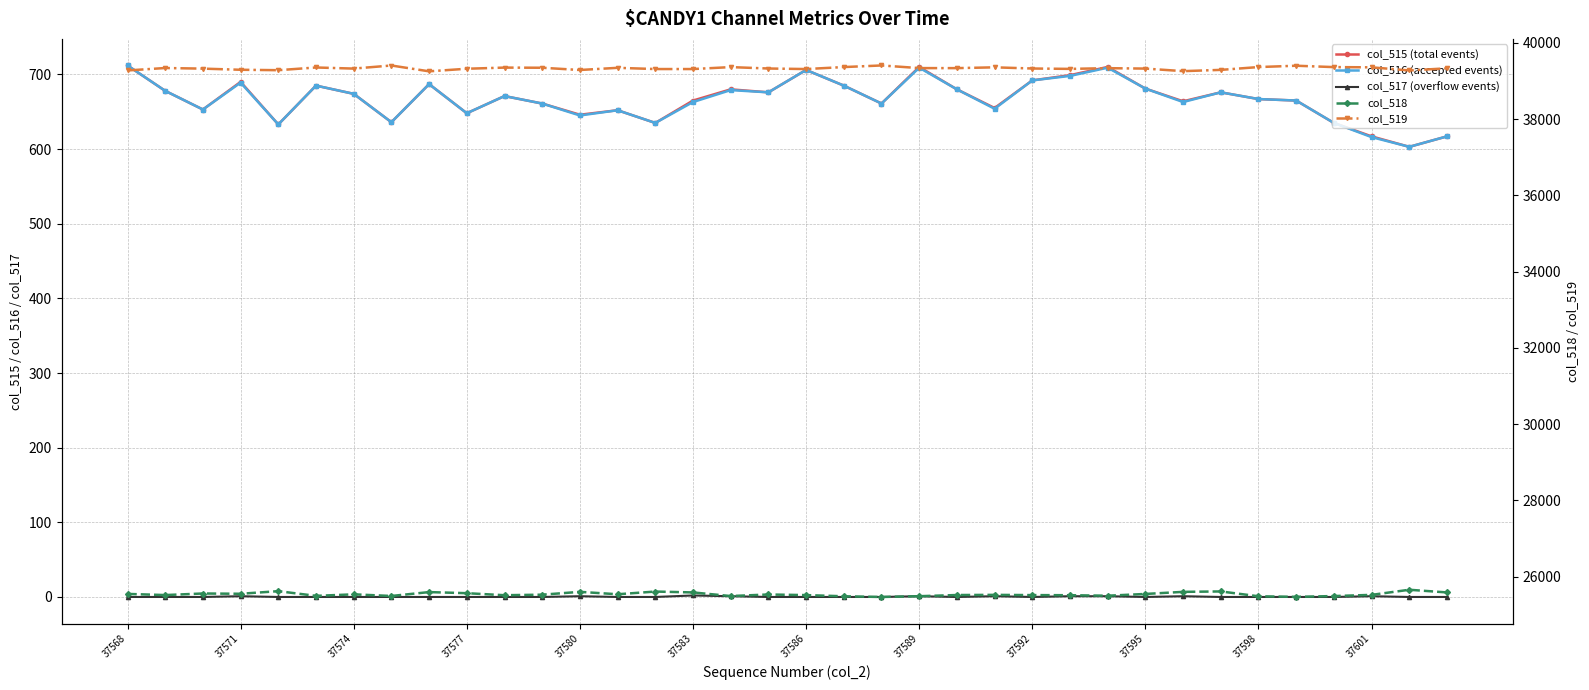

True or false: col_518 and col_519 intersect in this chart.

False